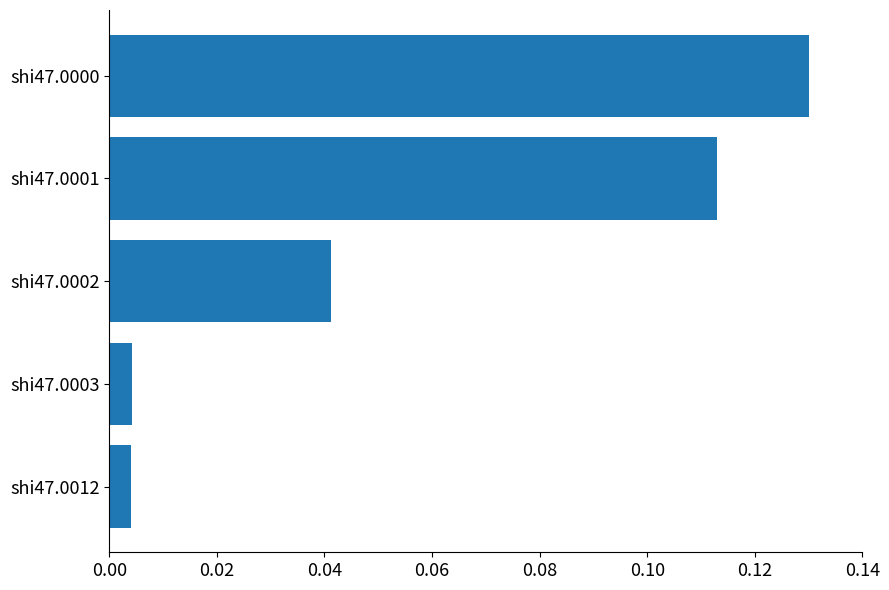

What is the sum of all values?

0.3